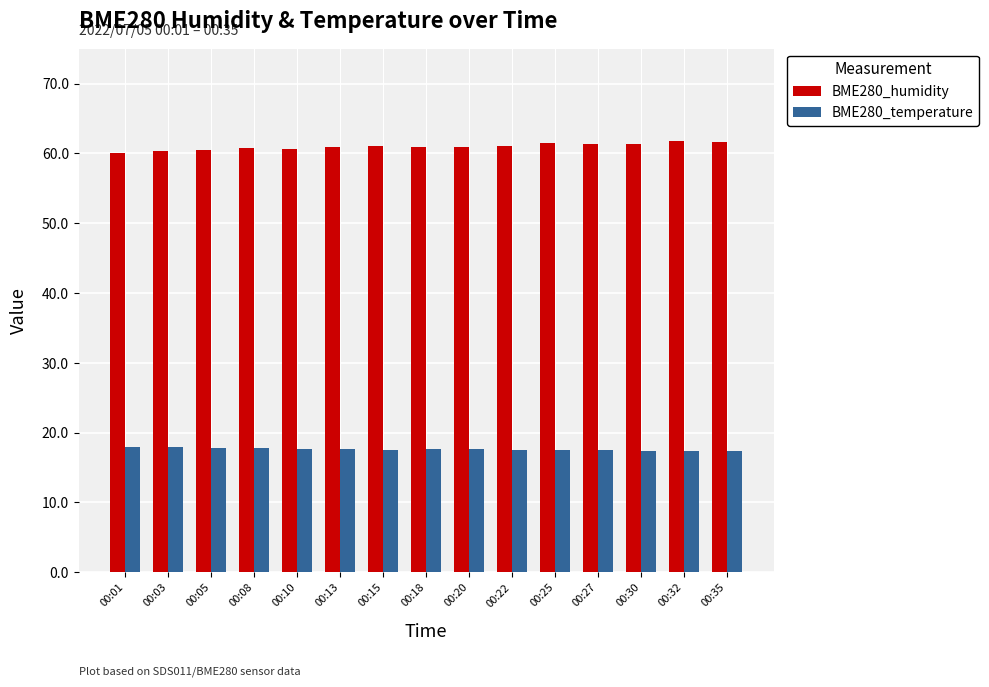

Read the BME280_humidity value at 00:08.

60.7